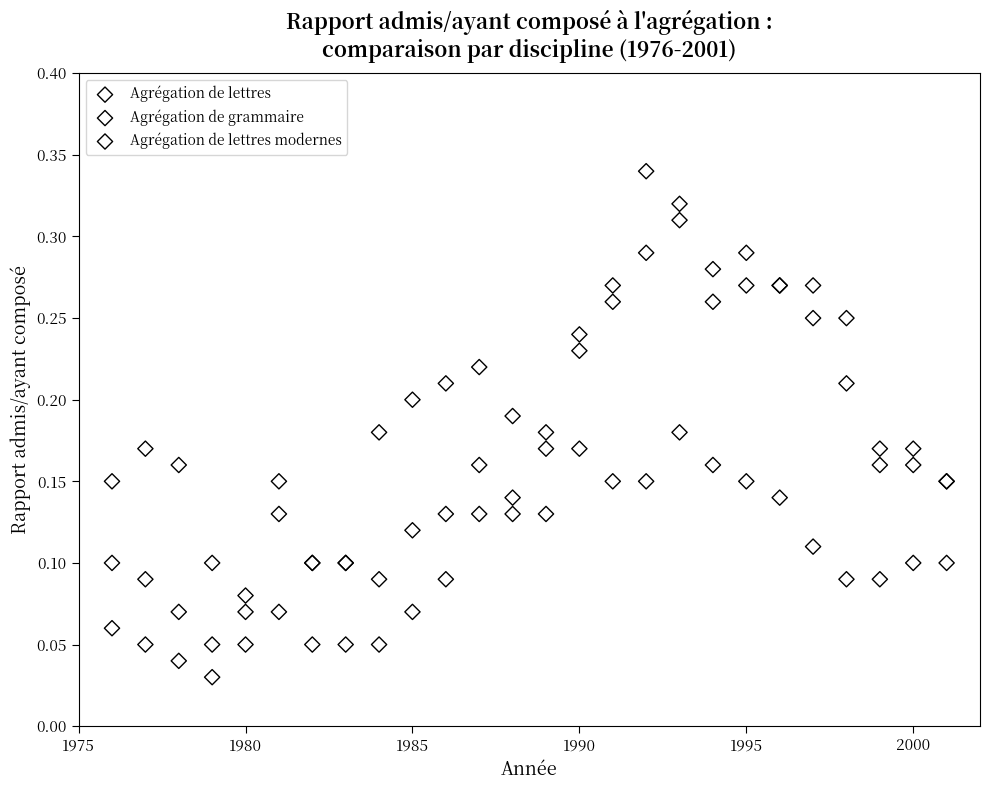

Which series contains the lowest Y value?

Agrégation de lettres modernes